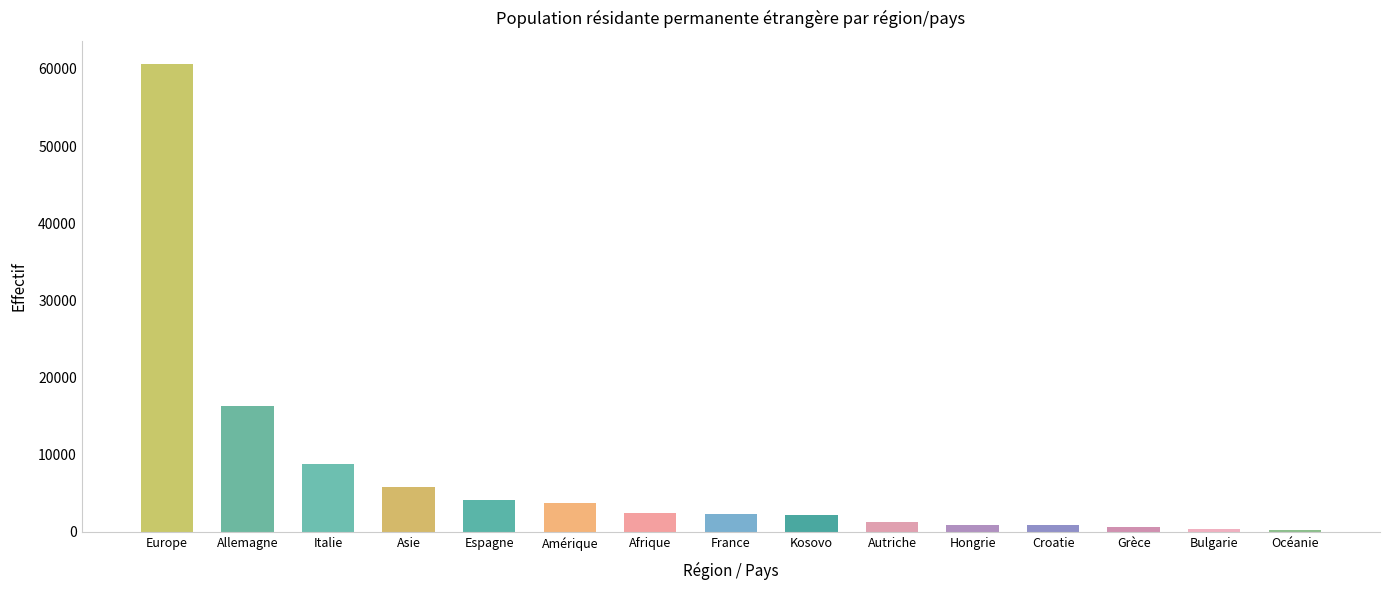

What is the change in value from Europe to Grèce?

-59974